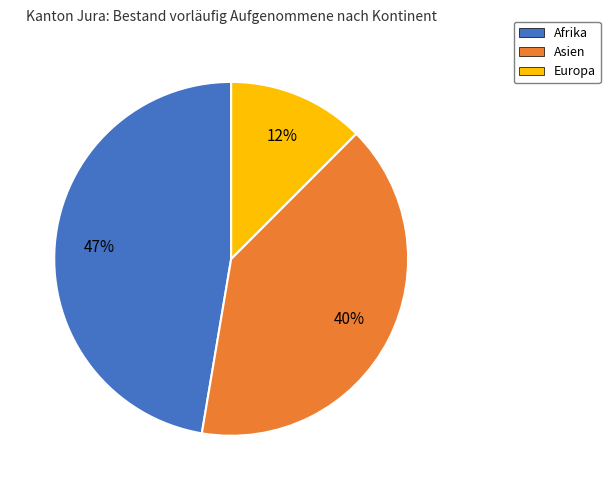

To the nearest percent, what is the difference between the largest and smallest slice percentages?

35%